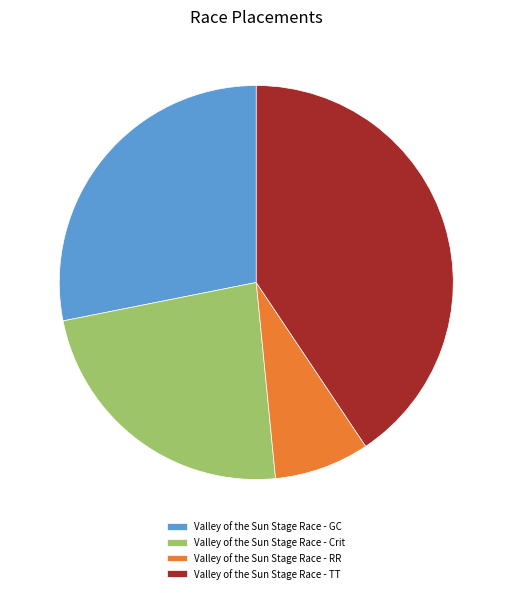

Which slice is the smallest?

Valley of the Sun Stage Race - RR